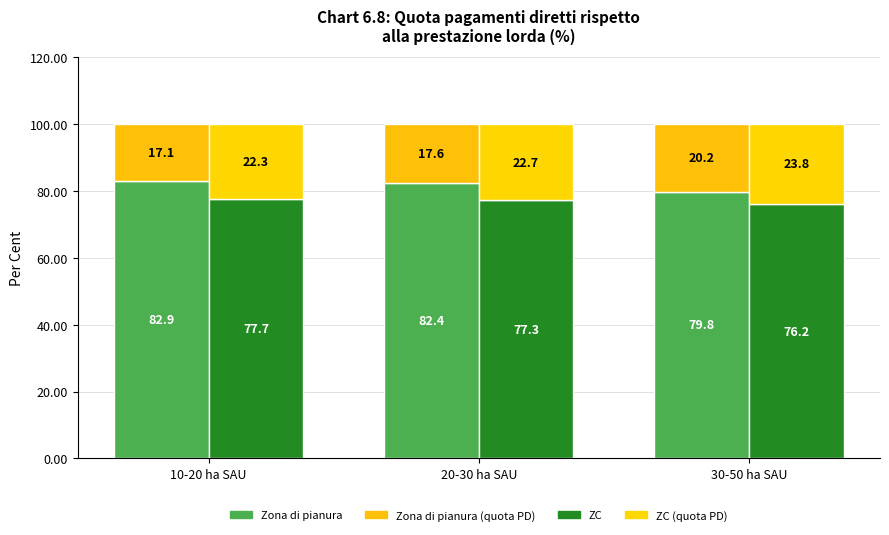

True or false: Zona di pianura (resto) has a value of 123.6 at 10-20 ha SAU.

False